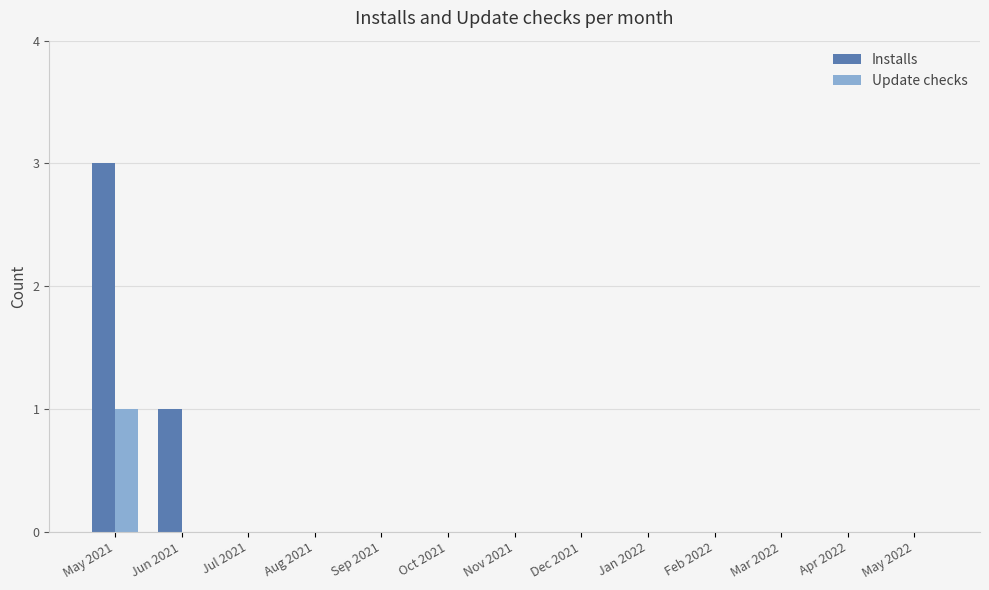

Are the bars horizontal?

No